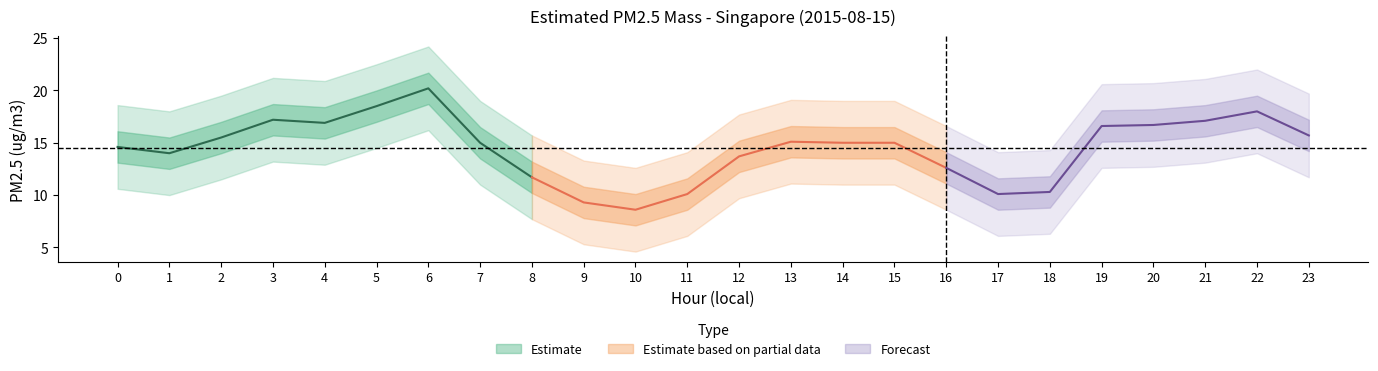

List the labels in order of value, largest first.

6, 5, 22, 3, 21, 4, 20, 19, 23, 2, 13, 7, 14, 15, 0, 1, 12, 16, 8, 18, 11, 17, 9, 10